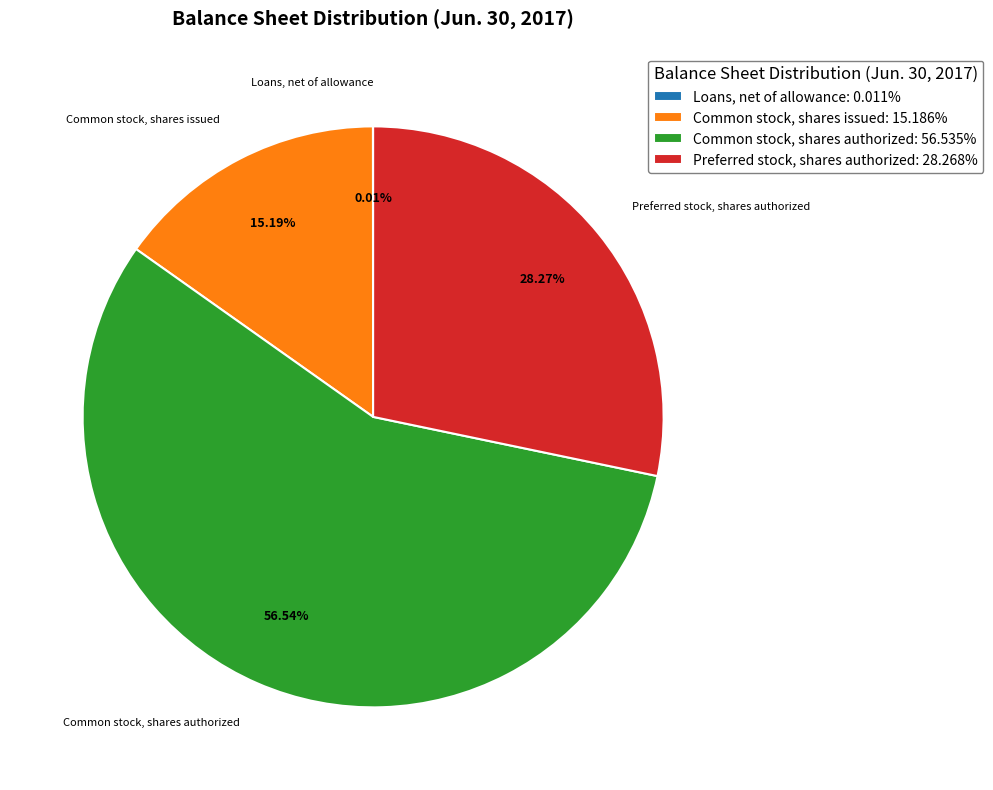

Which slice represents more than half of the pie?

Common stock, shares authorized